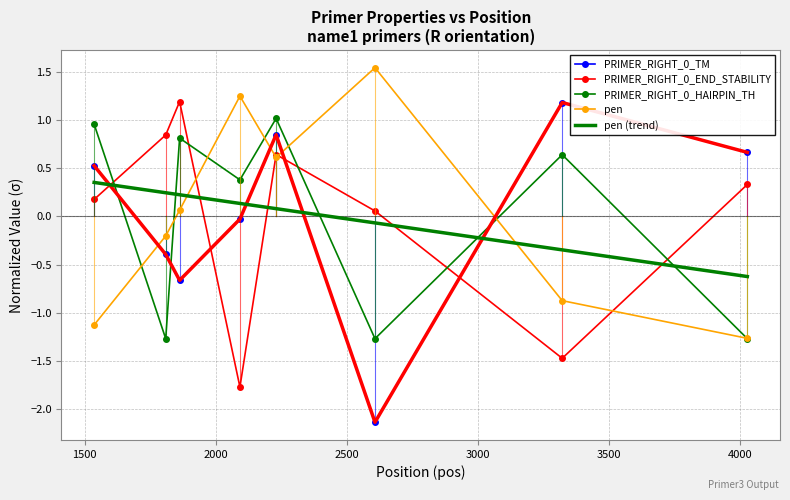

What is the minimum value shown in the chart?

-2.1